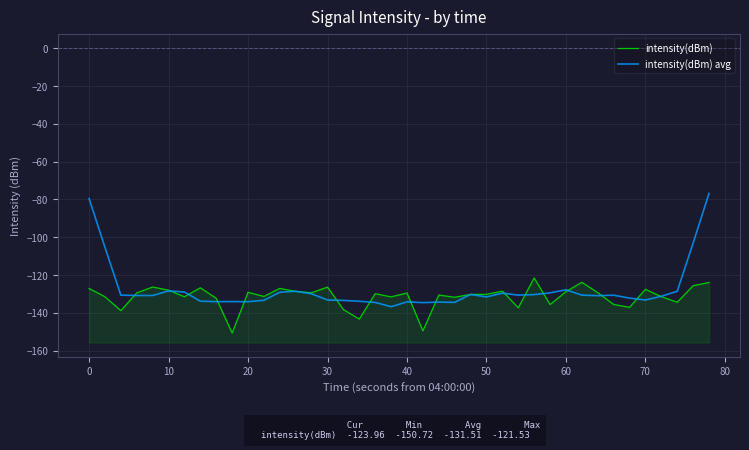

How many lines are shown in the chart?

2